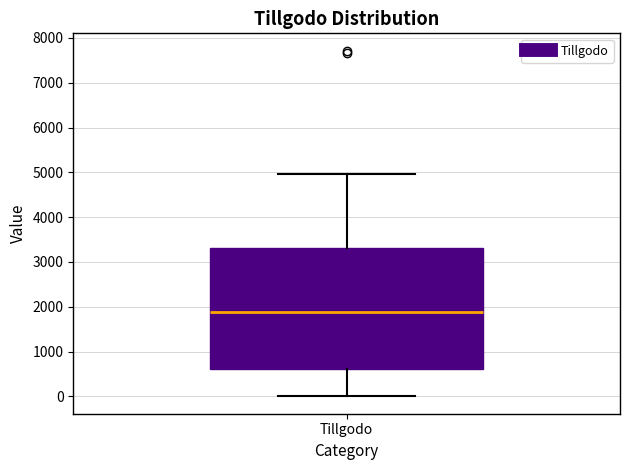

Where is the lower edge of the box for Tillgodo on the y-axis? The values are not printed on the chart, so give them approximately, as read against the axis.

600